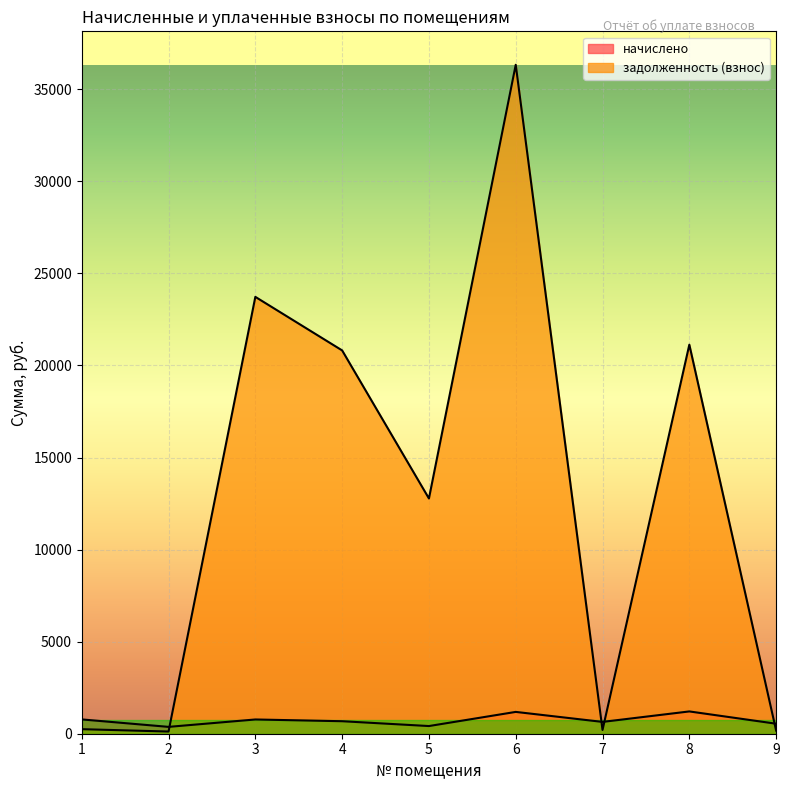

Where is the first local minimum for начислено?

2